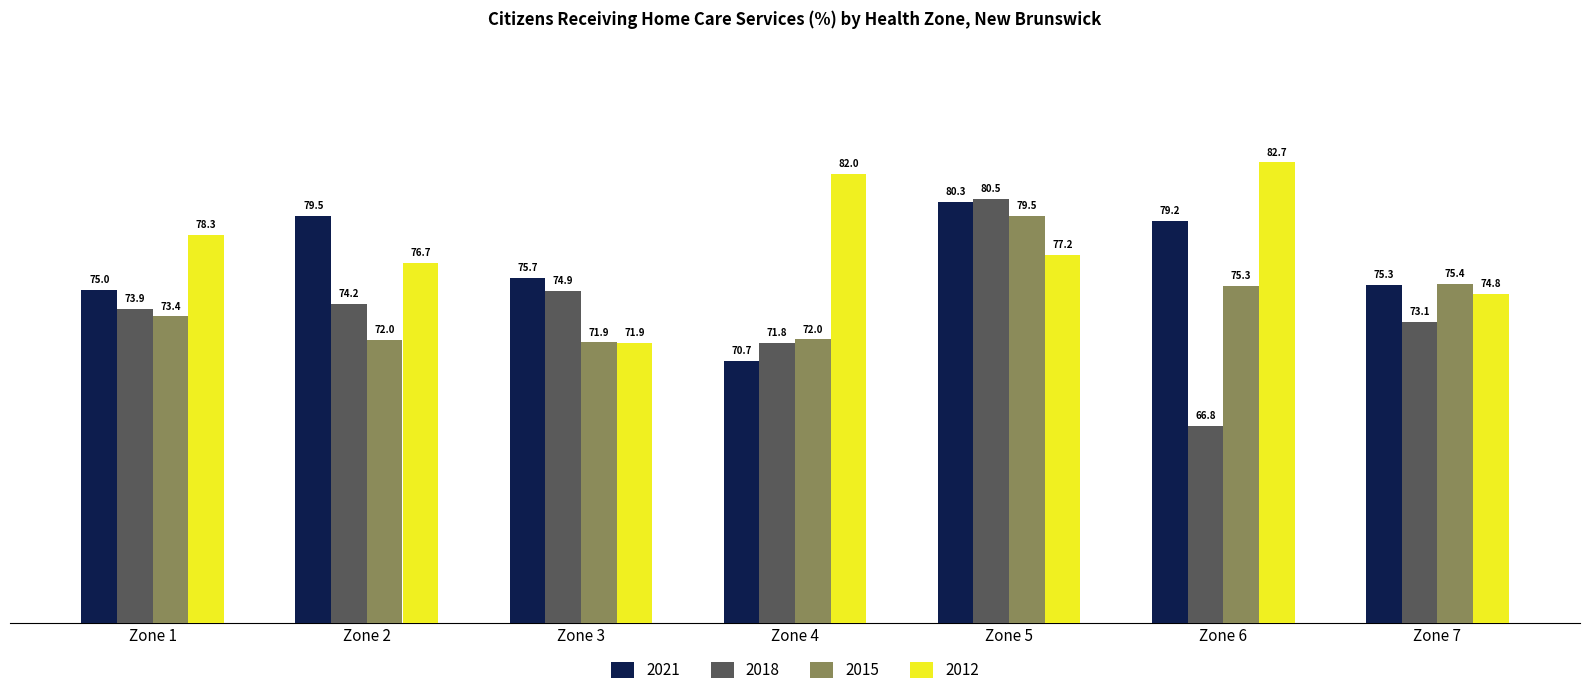

What is the difference between the maximum and minimum values in the 2012 series?

10.8